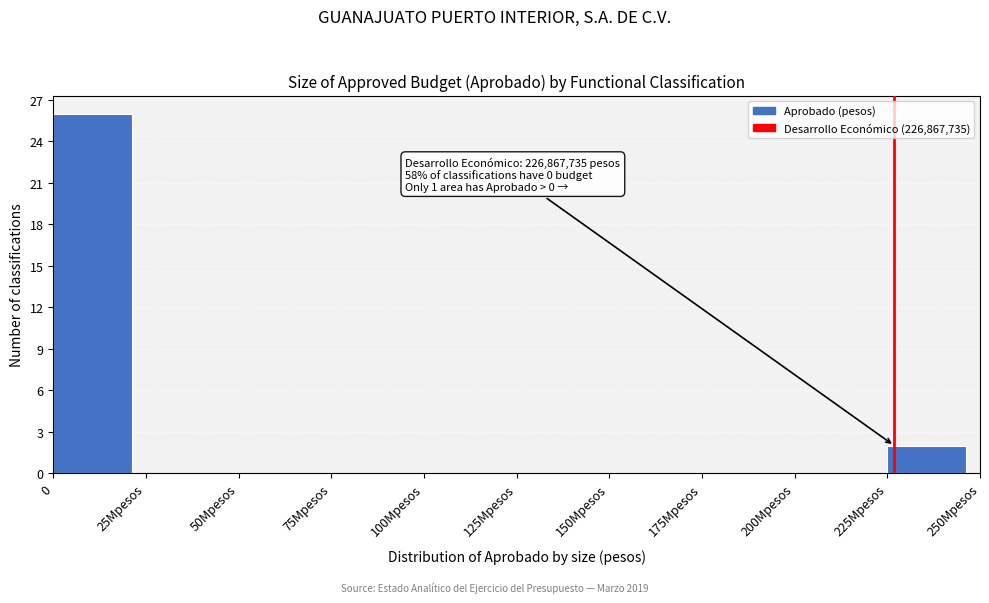

Reading left to right, list all the values displayed in this chart.

0=26	25Mpesos=0	50Mpesos=0	75Mpesos=0	100Mpesos=0	125Mpesos=0	150Mpesos=0	175Mpesos=0	200Mpesos=0	225Mpesos=2